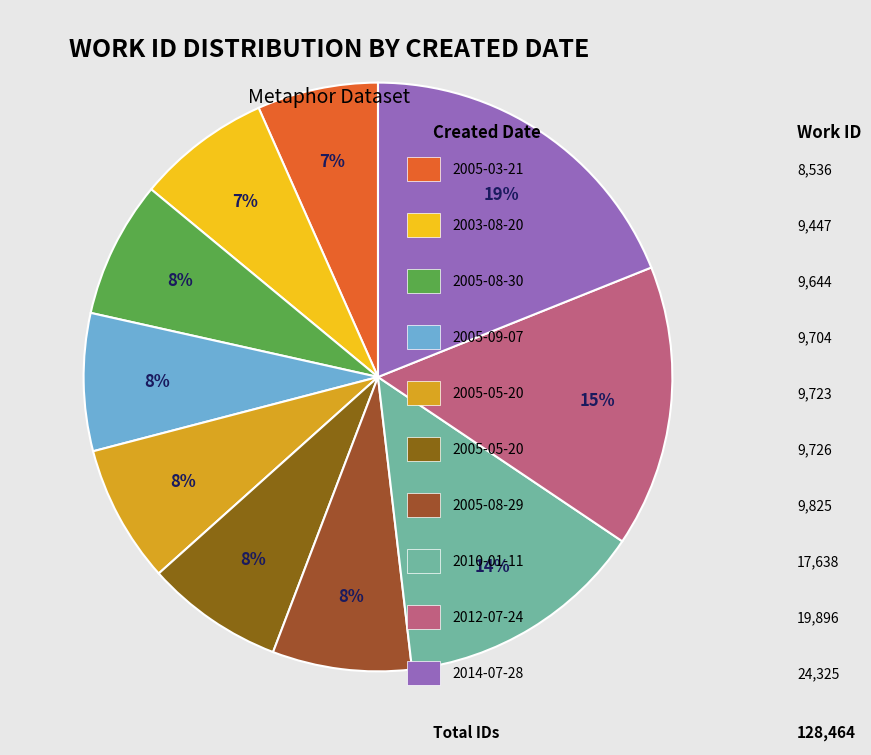

Which slice is the smallest?

2005-03-21